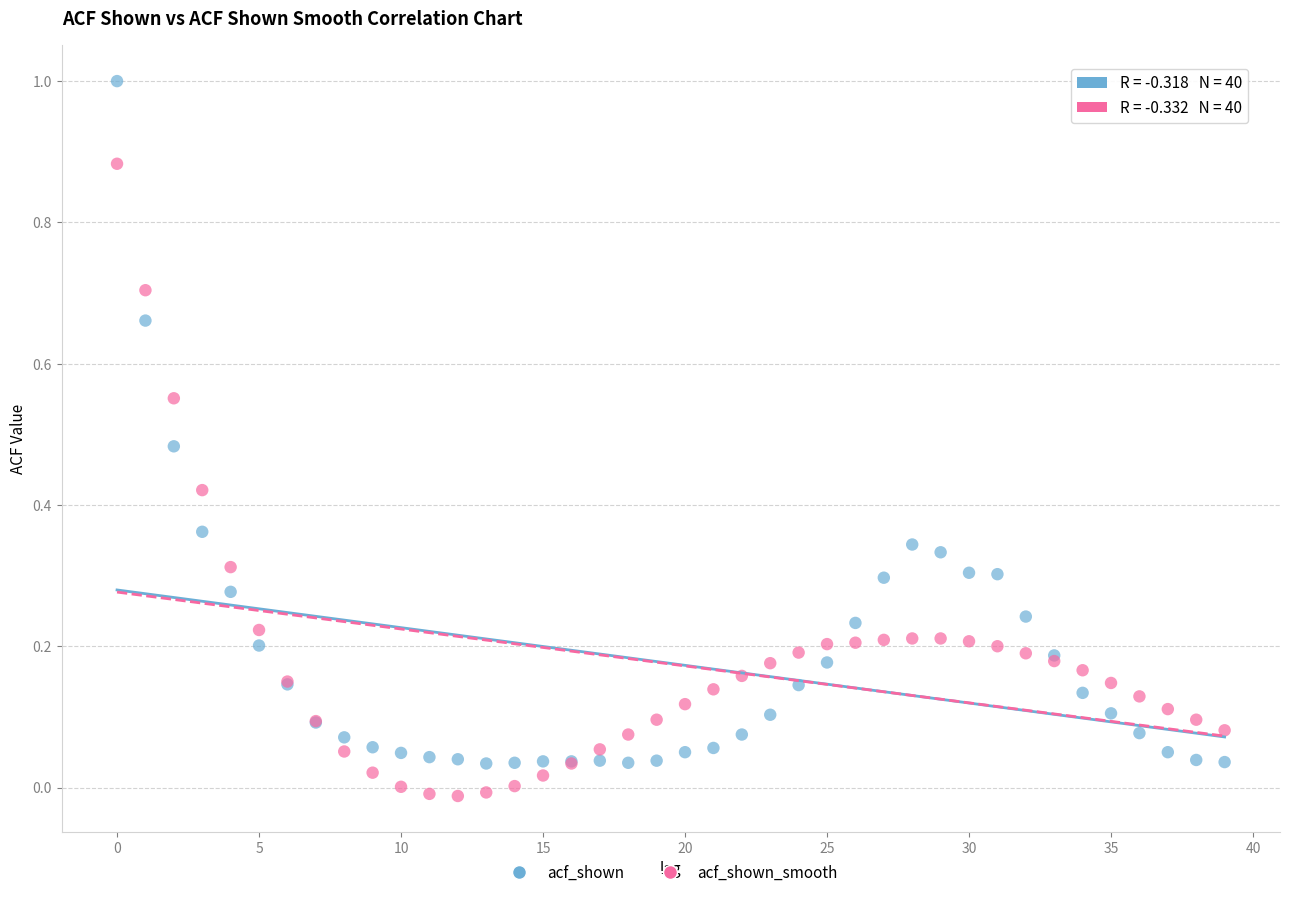

Which series contains the highest Y value?

acf_shown